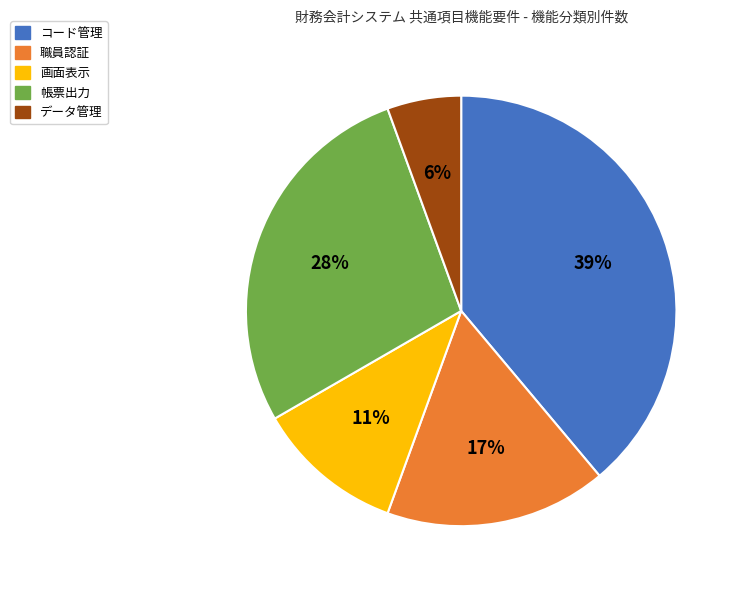

To the nearest percent, what percentage of the pie is データ管理?

6%